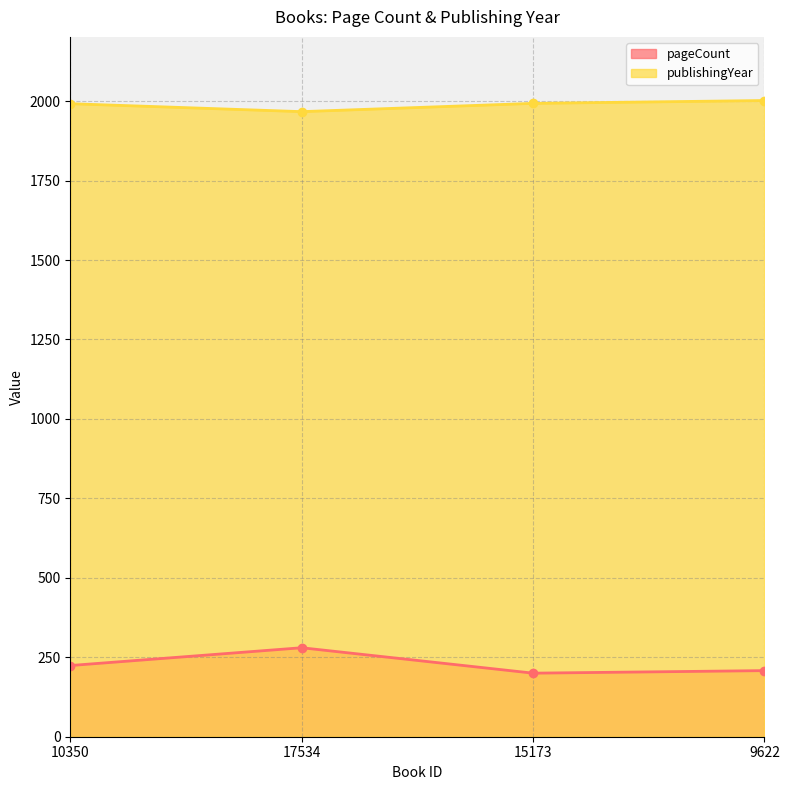

What is the value of the publishingYear point at the 4th from the left?

2002